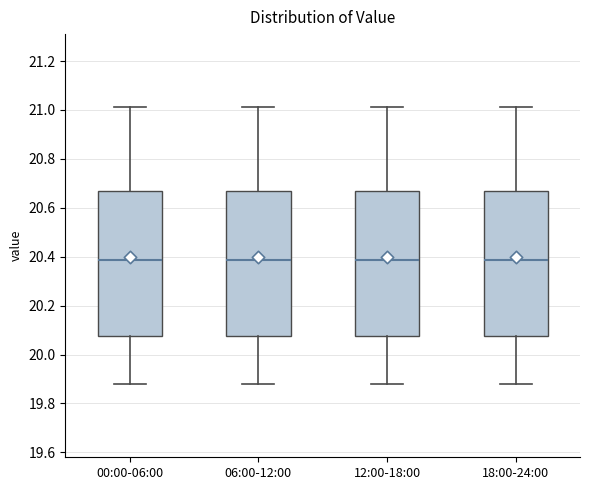

Reading left to right, read every box against the y-axis: the position of its median line, the range the box covers, and the ends of its whiskers. The values are not printed on the chart, so give them approximately, as read against the axis.

00:00-06:00: median 20.38, box 20.08 to 20.66, whiskers 19.88 to 21.02
06:00-12:00: median 20.38, box 20.08 to 20.66, whiskers 19.88 to 21.02
12:00-18:00: median 20.38, box 20.08 to 20.66, whiskers 19.88 to 21.02
18:00-24:00: median 20.38, box 20.08 to 20.66, whiskers 19.88 to 21.02